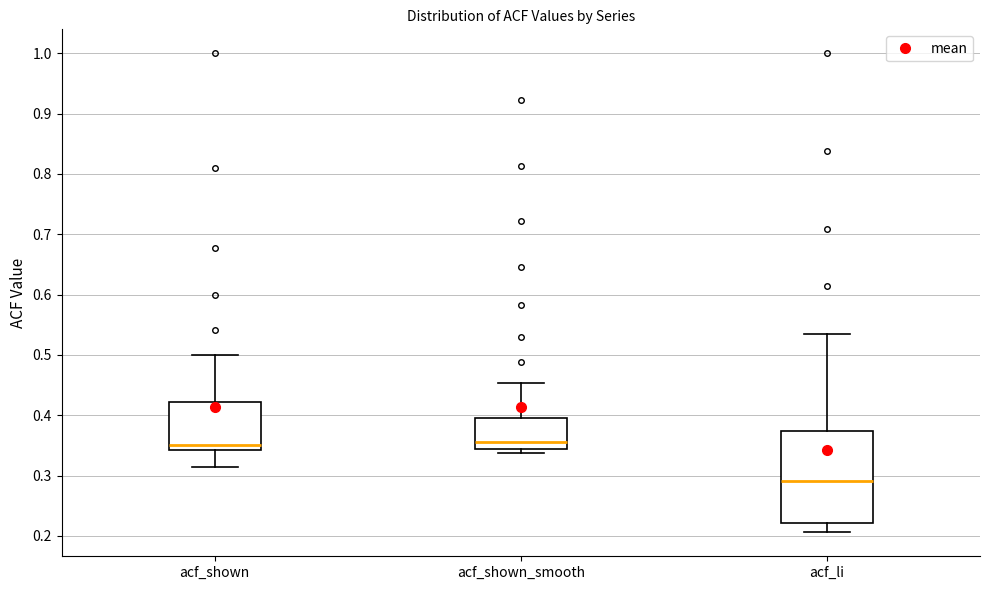

Reading left to right, transcribe this box plot: for each box, give where its median line is, the range the box spans, and where its two whiskers end, as read against the y-axis. The values are not printed on the chart, so give them approximately, as read against the axis.

acf_shown: median 0.35, box 0.34 to 0.42, whiskers 0.31 to 0.50
acf_shown_smooth: median 0.36, box 0.34 to 0.40, whiskers 0.34 (just below the box's lower edge) to 0.45
acf_li: median 0.29, box 0.22 to 0.37, whiskers 0.21 to 0.54